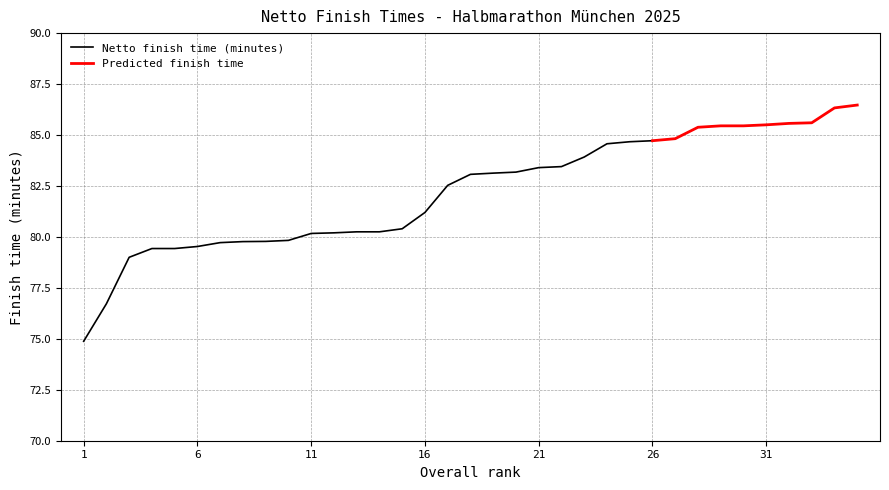

List the series in order of their peak value, lowest first.

Netto finish time (minutes), Predicted (trend)